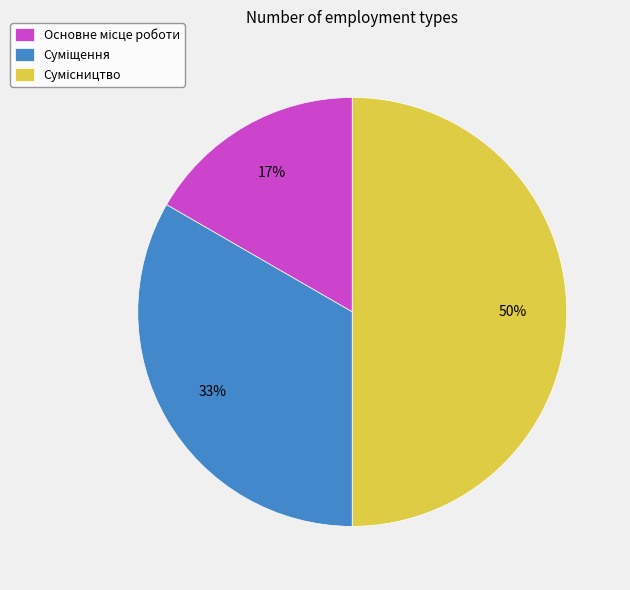

Count the number of slices in the pie.

3